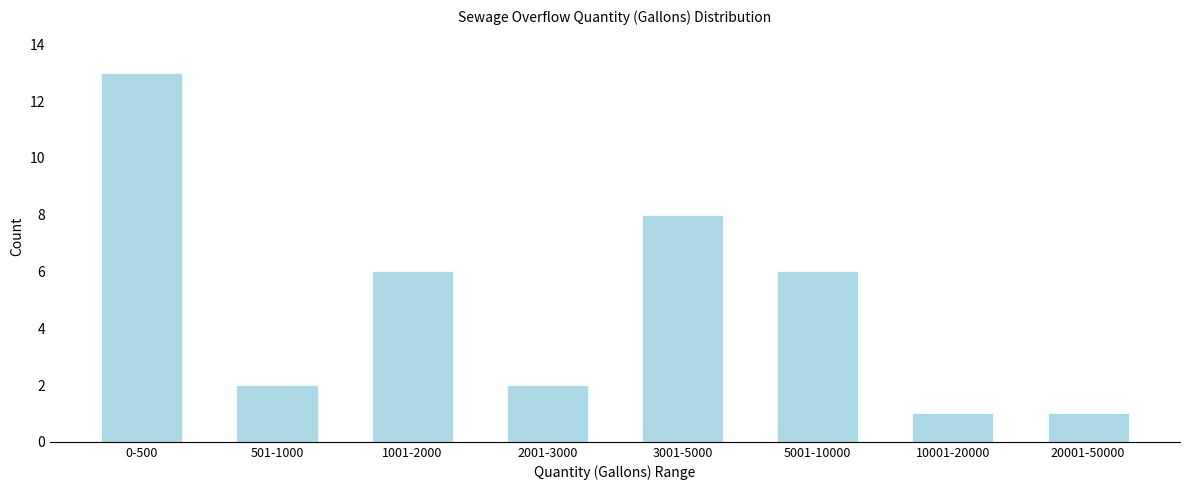

Reading left to right, what are all the values shown in this chart?

0-500=13	501-1000=2	1001-2000=6	2001-3000=2	3001-5000=8	5001-10000=6	10001-20000=1	20001-50000=1